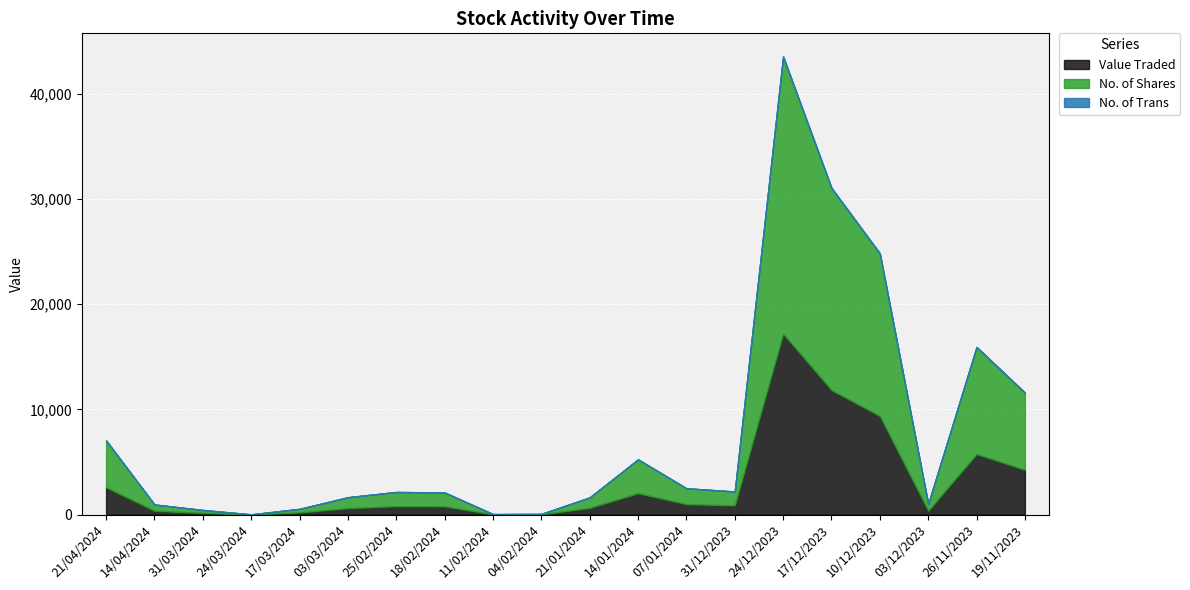

True or false: Value Traded and No. of Trans cross at least once.

False